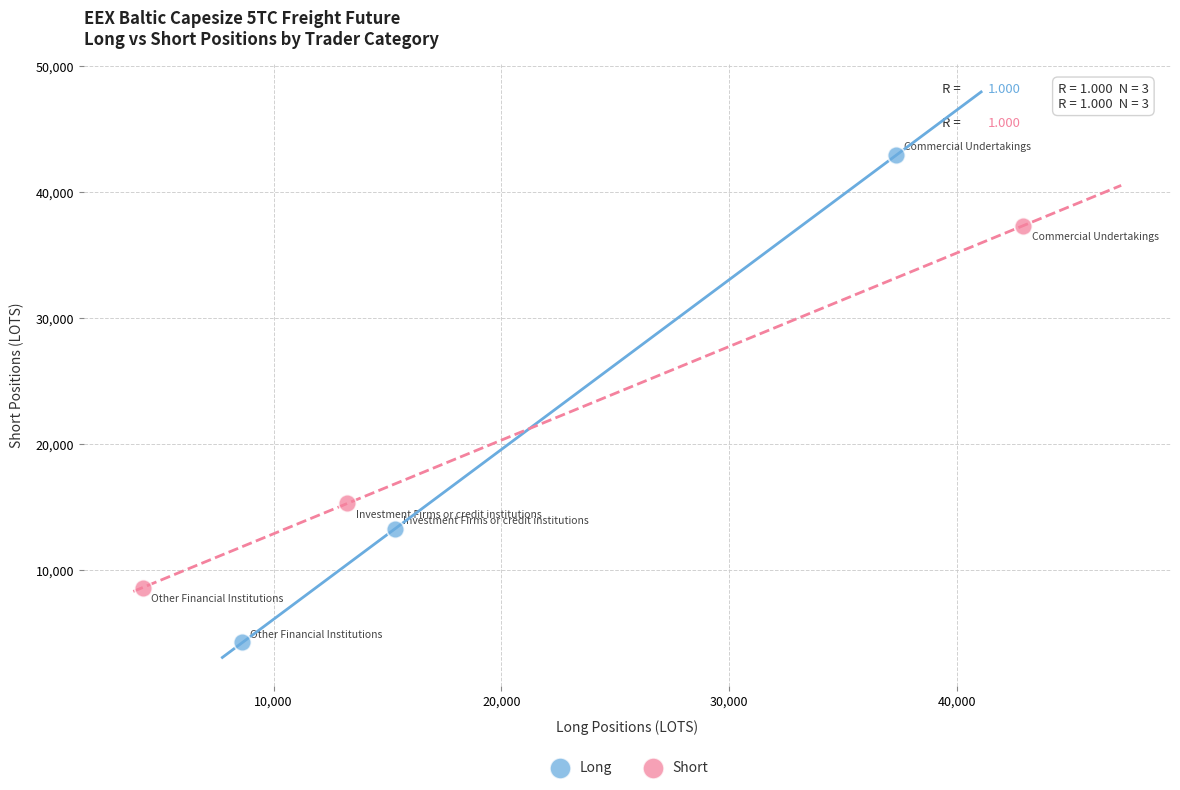

Which series contains the lowest Y value?

Long